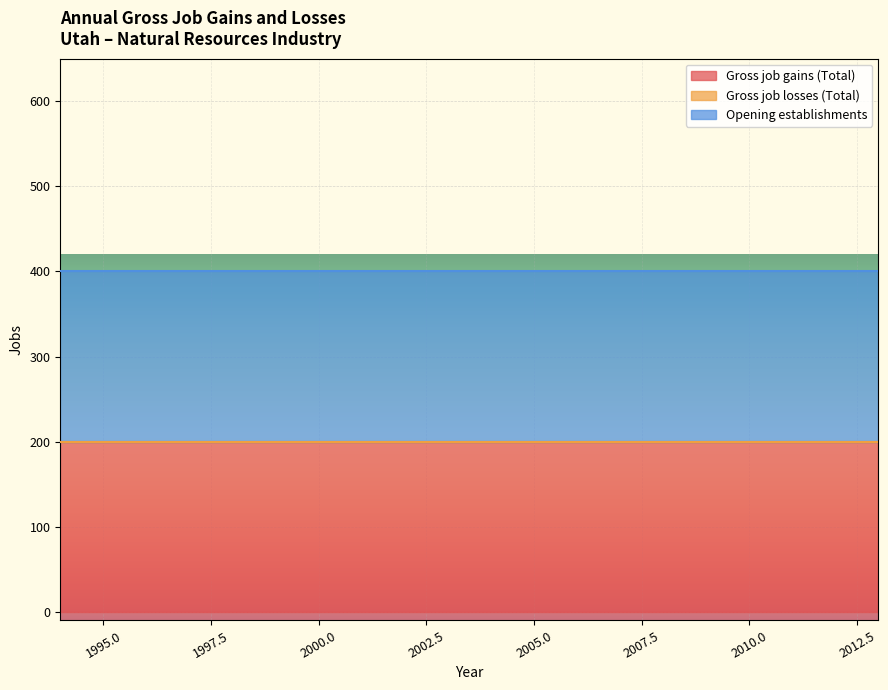

List the labels in order of Opening establishments value, smallest first.

1994, 1995, 1996, 1997, 1998, 1999, 2000, 2001, 2002, 2003, 2004, 2005, 2006, 2007, 2008, 2009, 2010, 2011, 2012, 2013